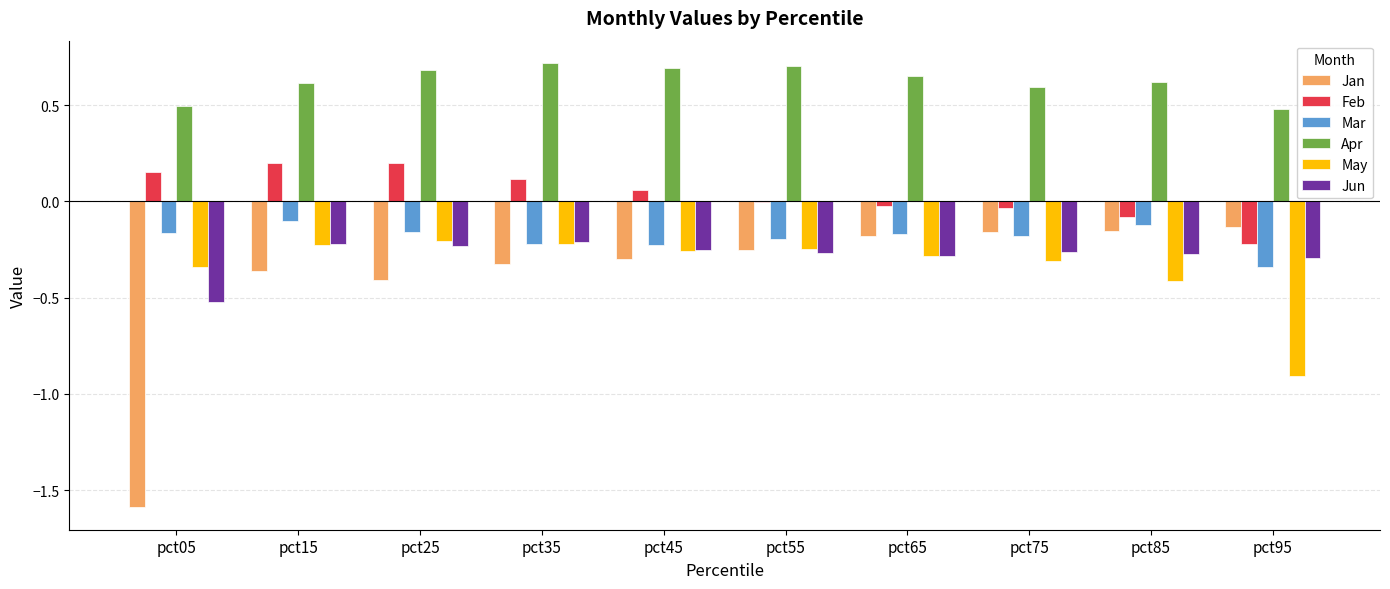

What is the greatest value displayed?

0.7